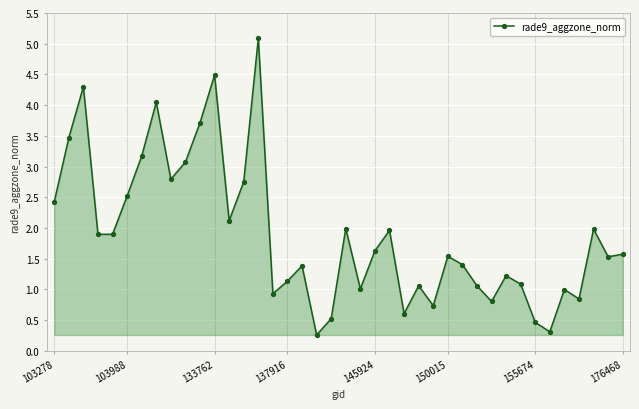

What is the greatest value displayed?

5.1